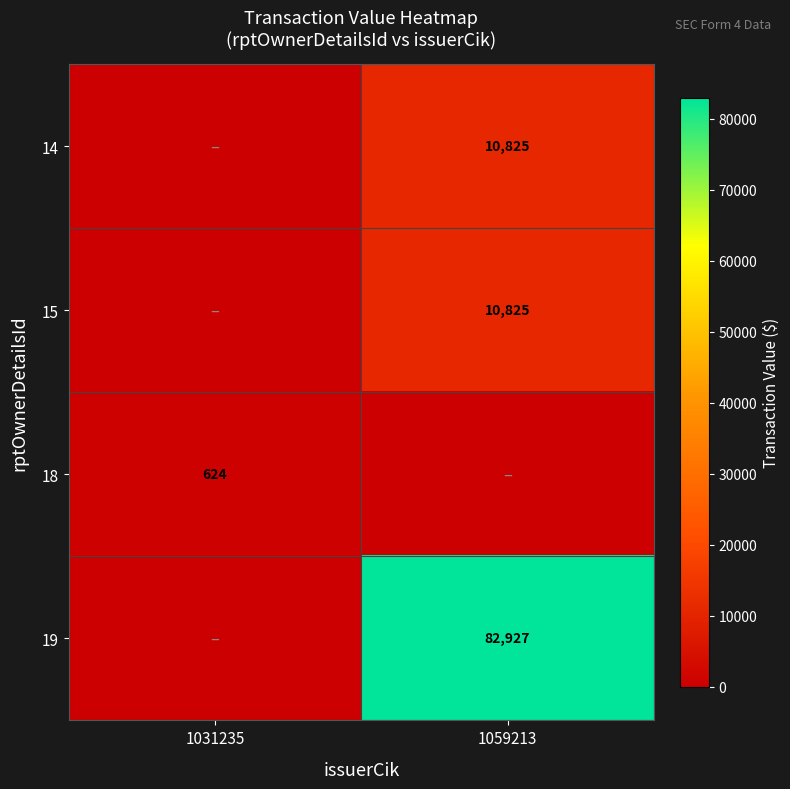

The value of 18 at 1031235 is 624. True or false?

True